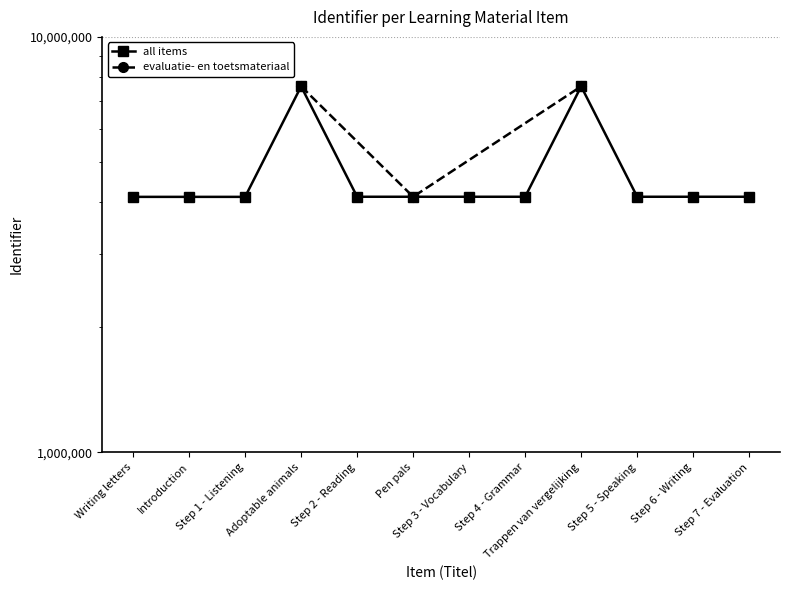

Is it true that the value at Introduction is 4120957?

True